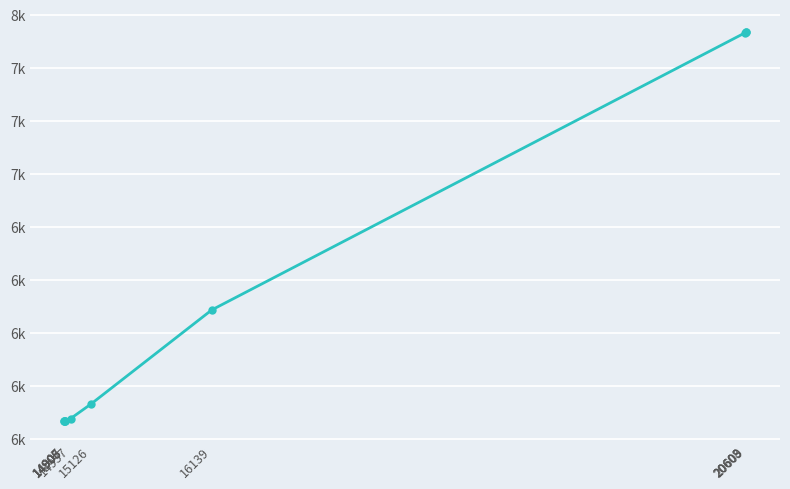

The chart shows a value of 7419 at 20608. True or false?

True